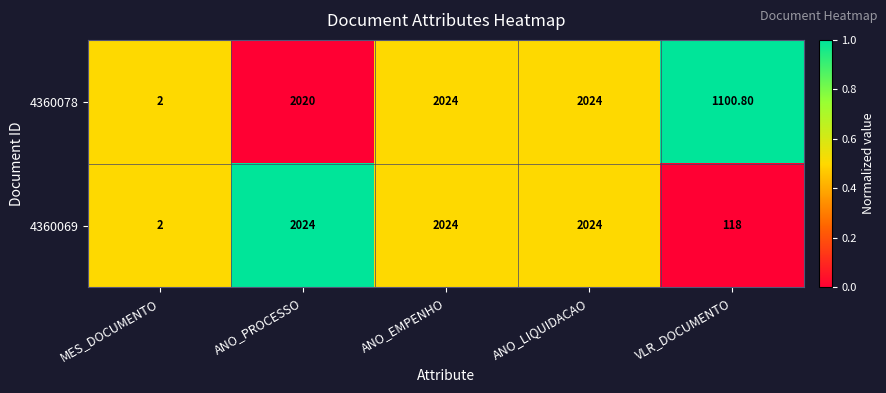

Which category has the lowest value in the 4360069 series?

MES_DOCUMENTO